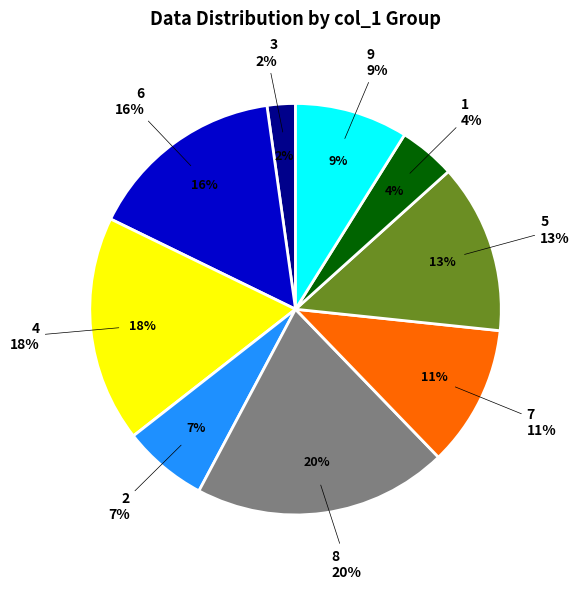

Approximately how many times larger is the value at col_1=7 compared to col_1=9?

1.2